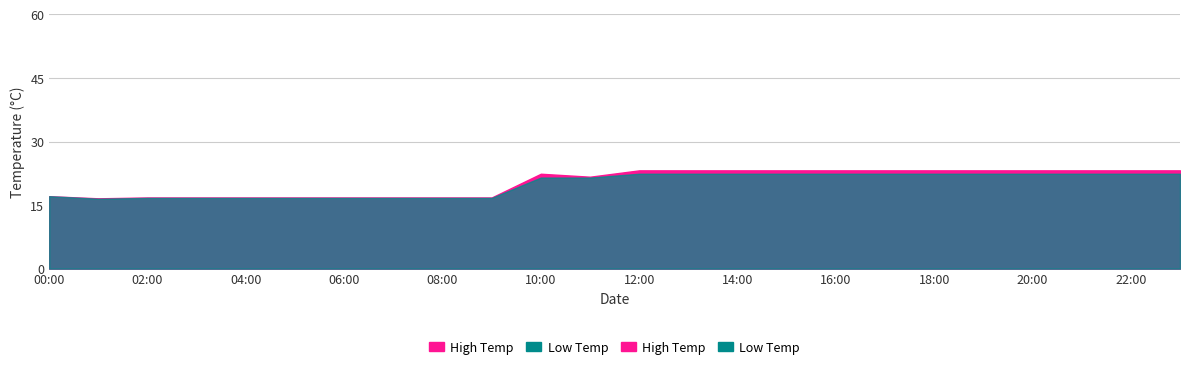

What is the minimum value for High Temp?

16.6